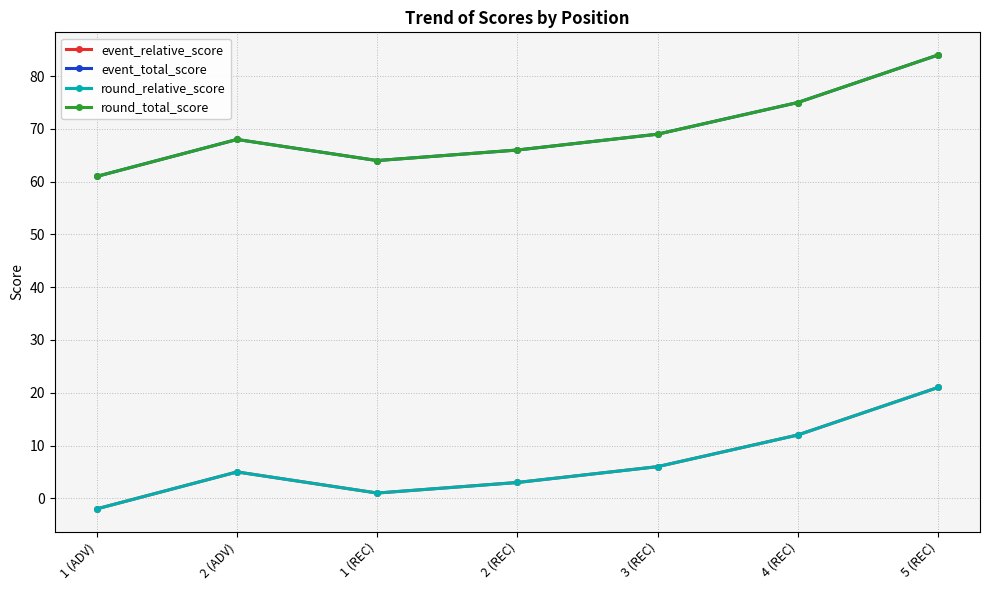

In event_relative_score, how many points are lower than both neighbors (excluding endpoints)?

1